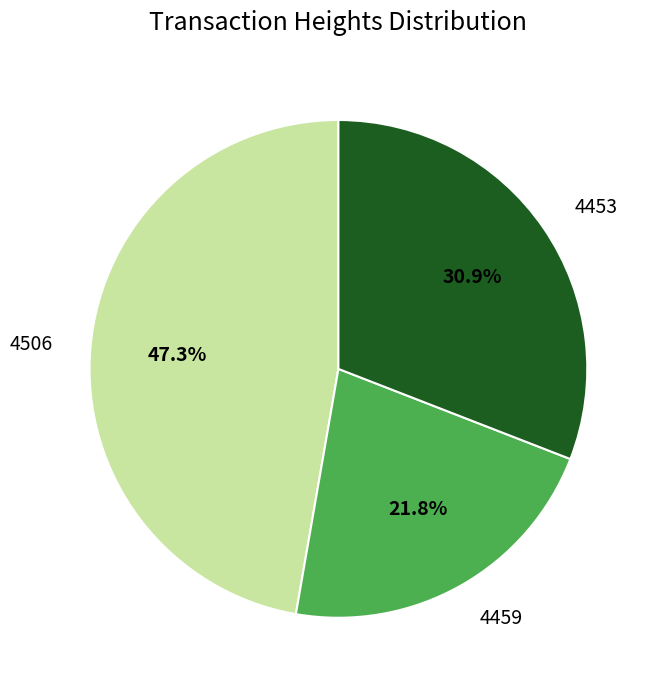

Is it true that 4453 is 31% of the pie?

True